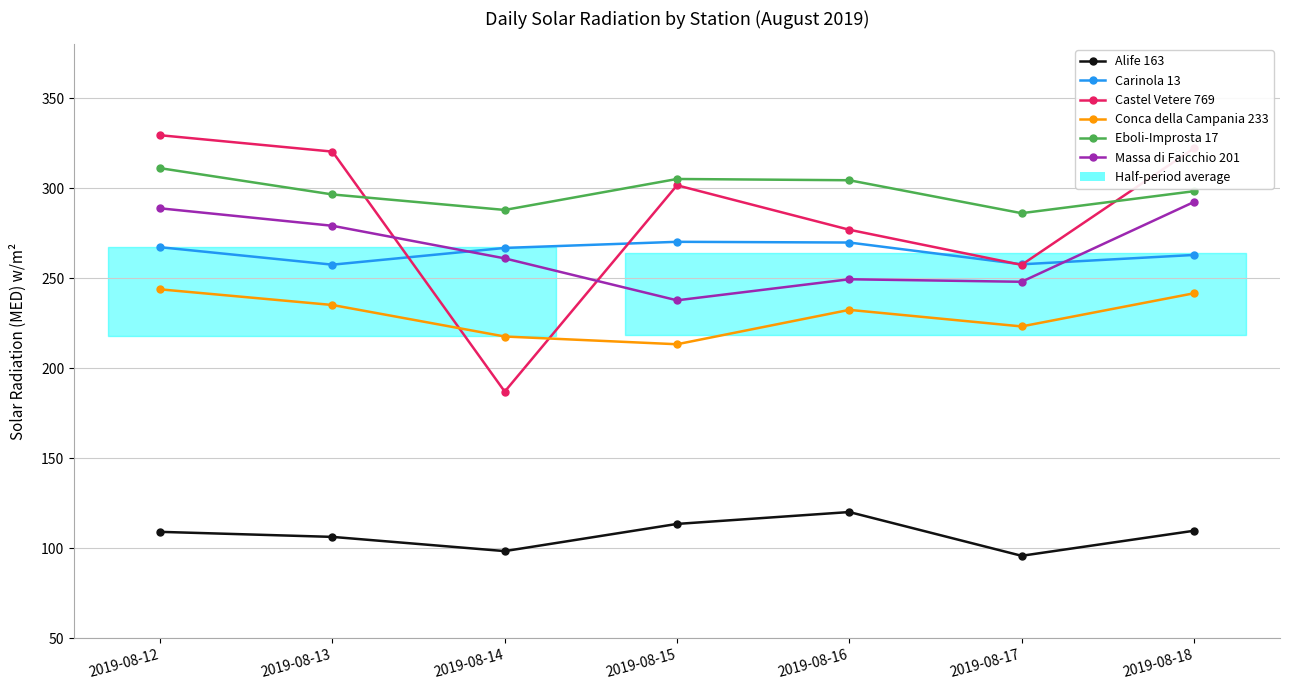

True or false: Castel Vetere 769 has a value of 125.0 at 2019-08-12.

False